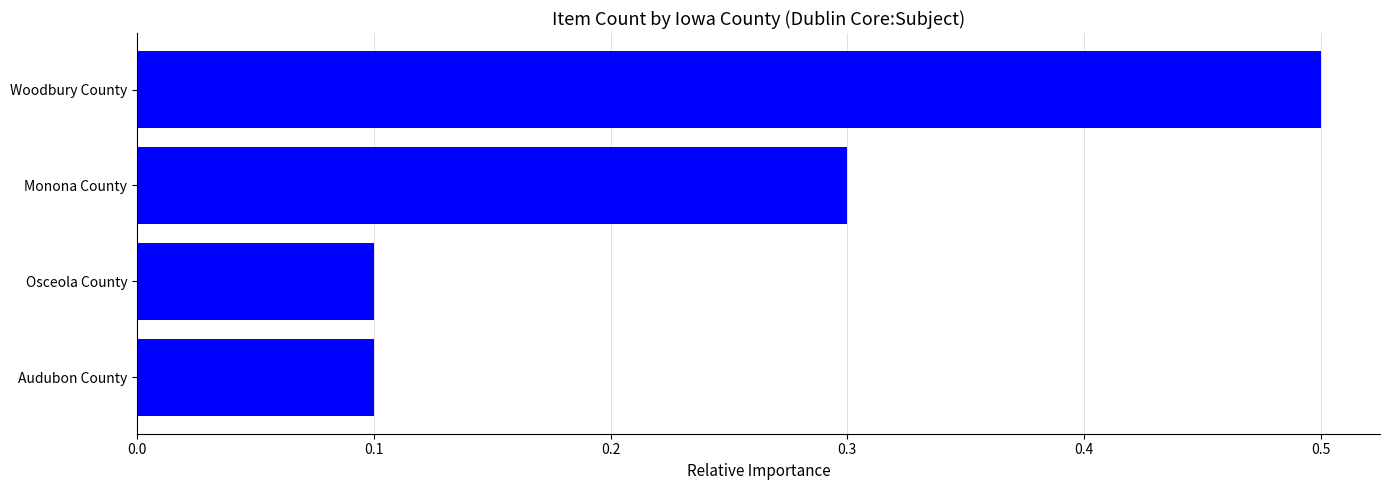

How many values are between 0 and 1?

4